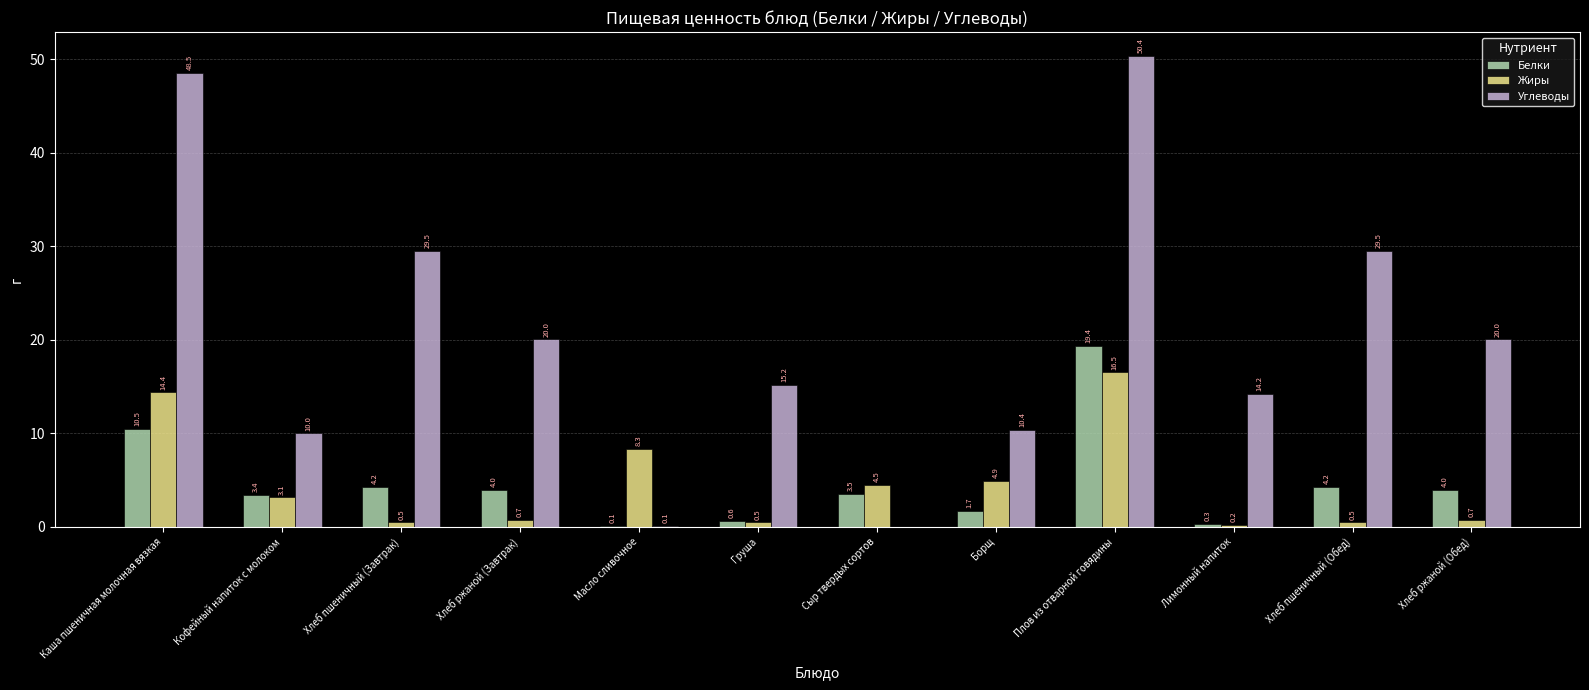

What value does the Жиры series have at Сыр твердых сортов?

4.5